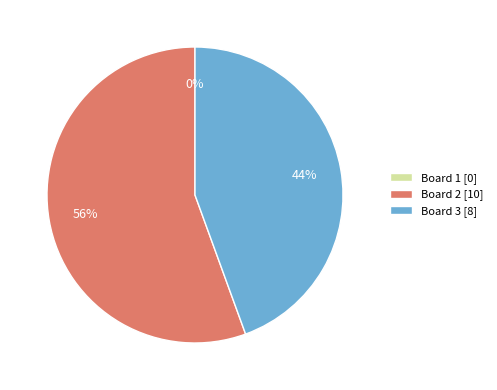

To the nearest percent, what is the average slice percentage?

33%